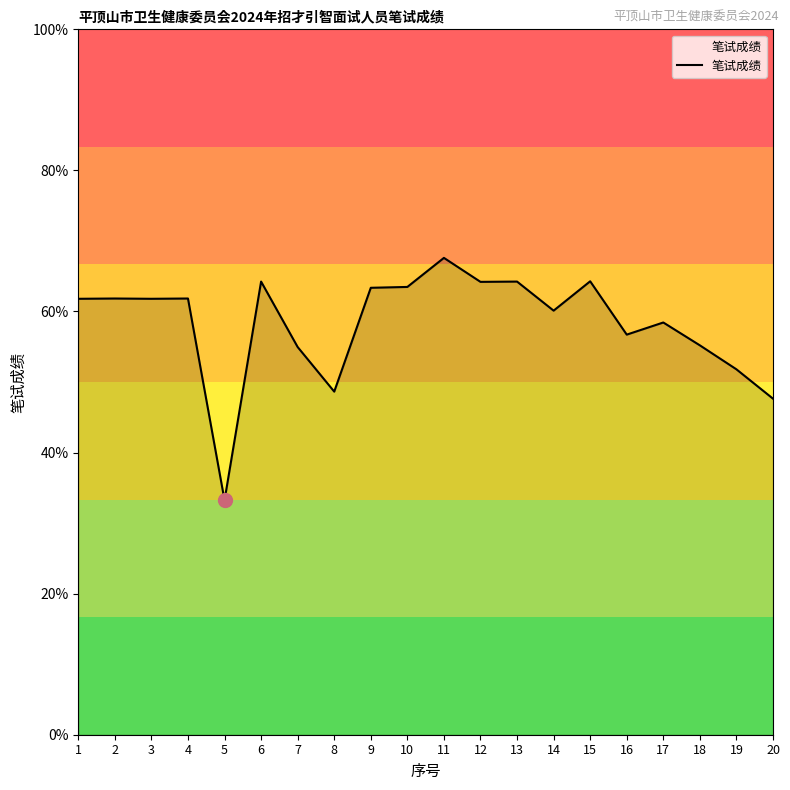

What value does the data have at 18?

55.2